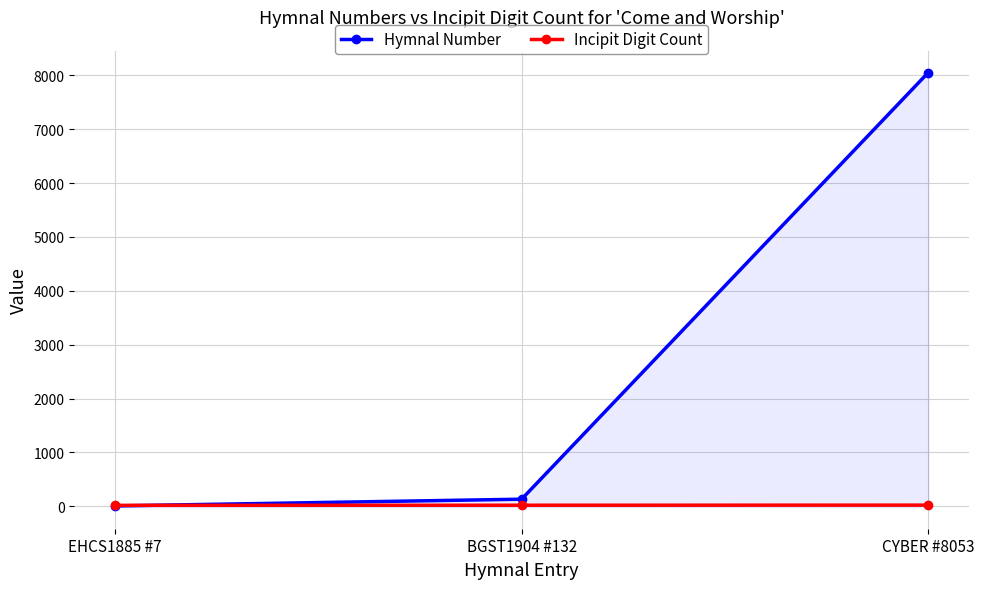

Reading right to left, list all the values displayed in this chart.

Hymnal Number: 8053	132	7
Incipit Digit Count: 22	20	18